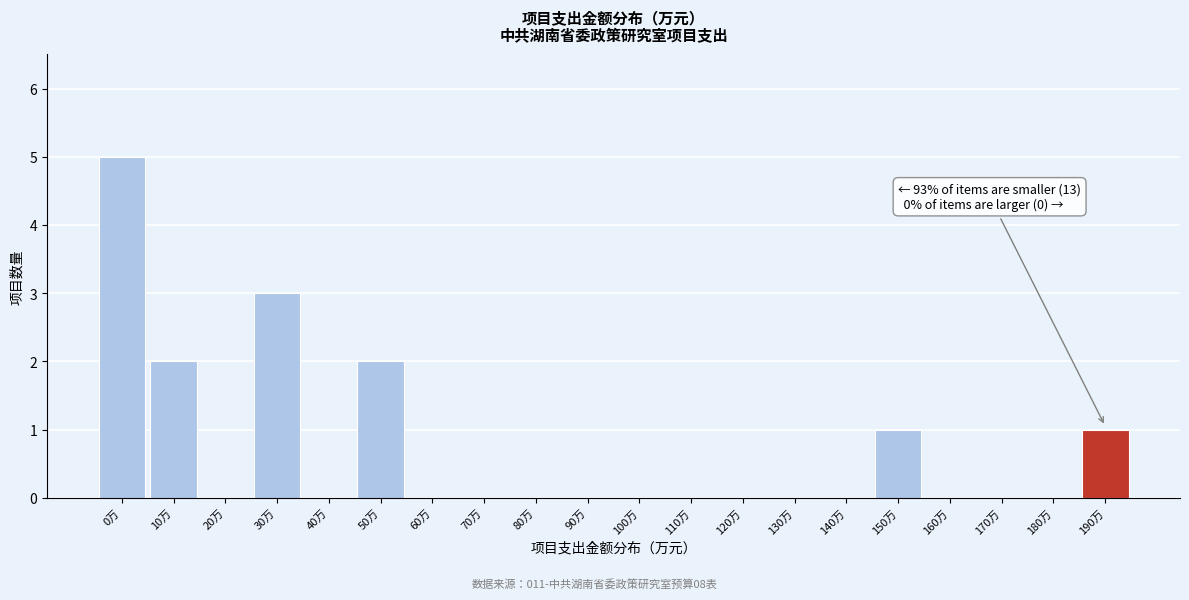

Reading right to left, extract all data points from this chart.

190万=1	180万=0	170万=0	160万=0	150万=1	140万=0	130万=0	120万=0	110万=0	100万=0	90万=0	80万=0	70万=0	60万=0	50万=2	40万=0	30万=3	20万=0	10万=2	0万=5